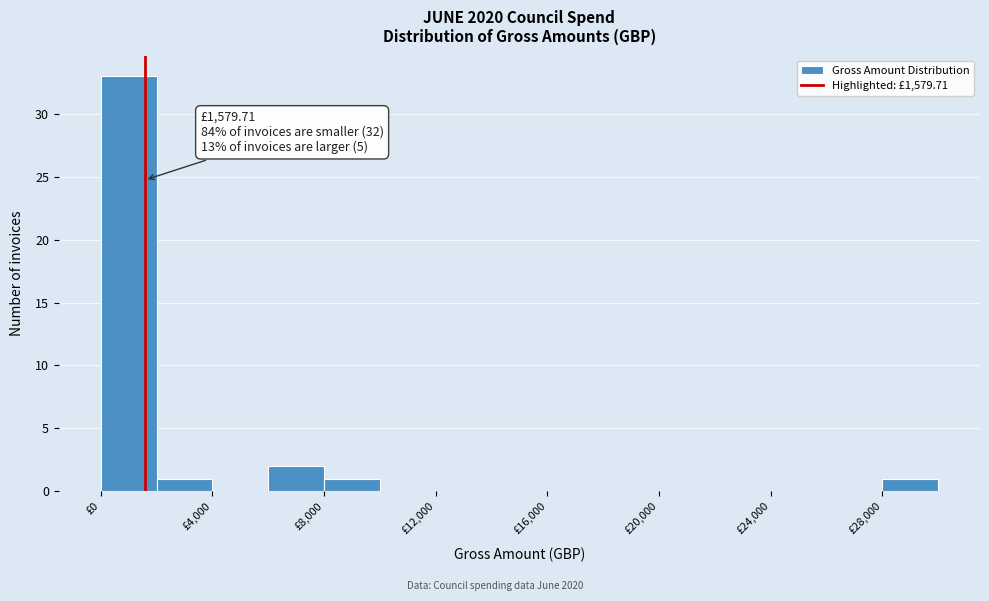

Which range on the x-axis has the tallest bar?

0 to 2000